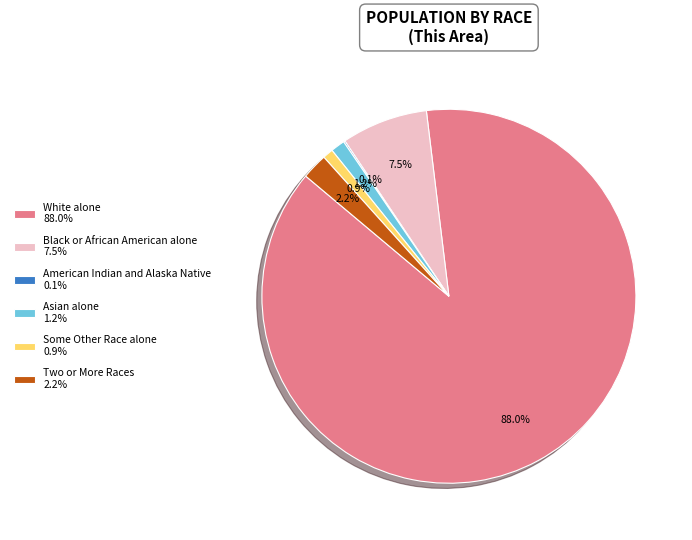

What is the majority slice?

White alone 88.0%